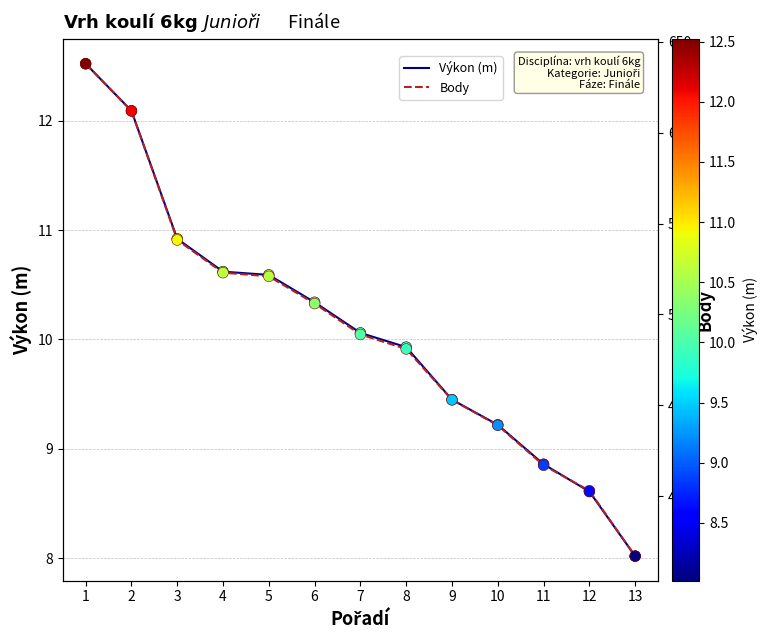

Which series contains the highest Y value?

Body